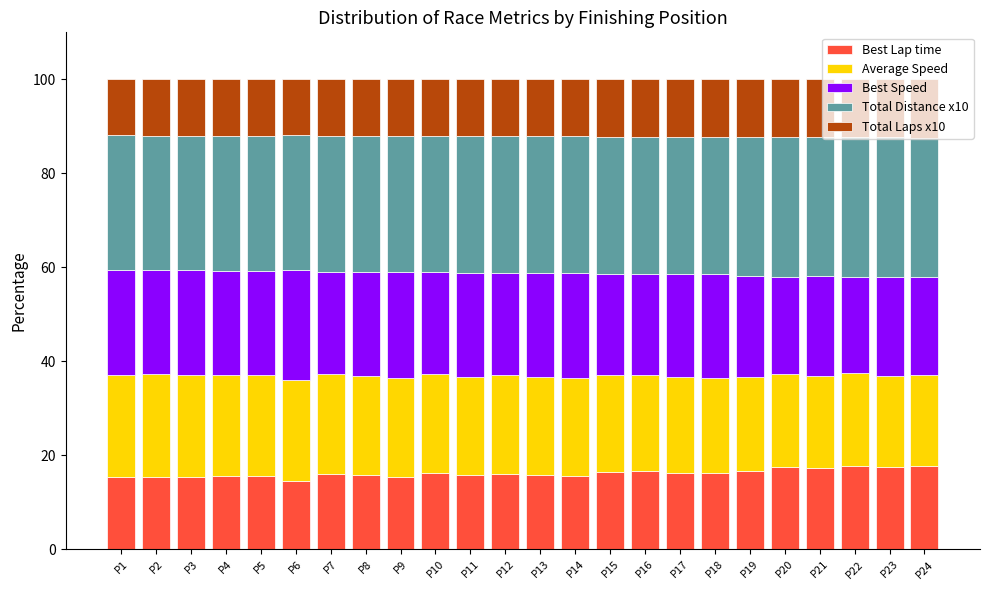

How many categories are shown in the chart?

24